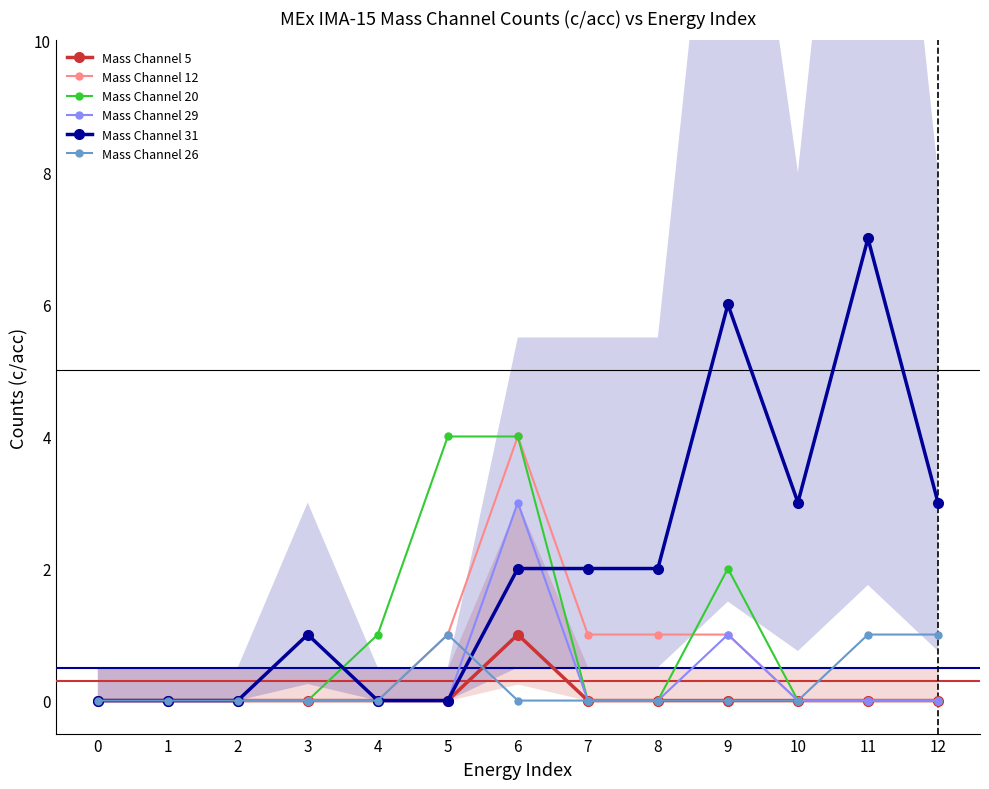

What are all the series names shown in the legend?

Mass Channel 5, Mass Channel 12, Mass Channel 20, Mass Channel 29, Mass Channel 31, Mass Channel 26